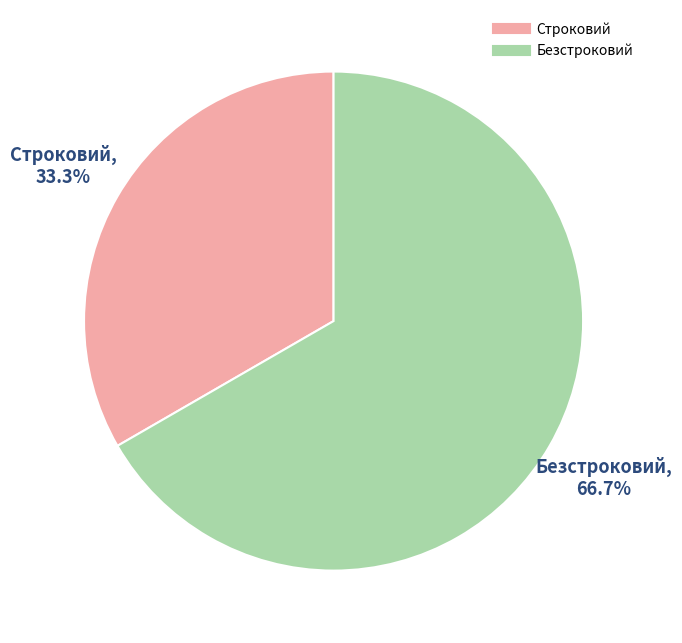

Do Строковий and Безстроковий together represent more than half of the pie?

Yes